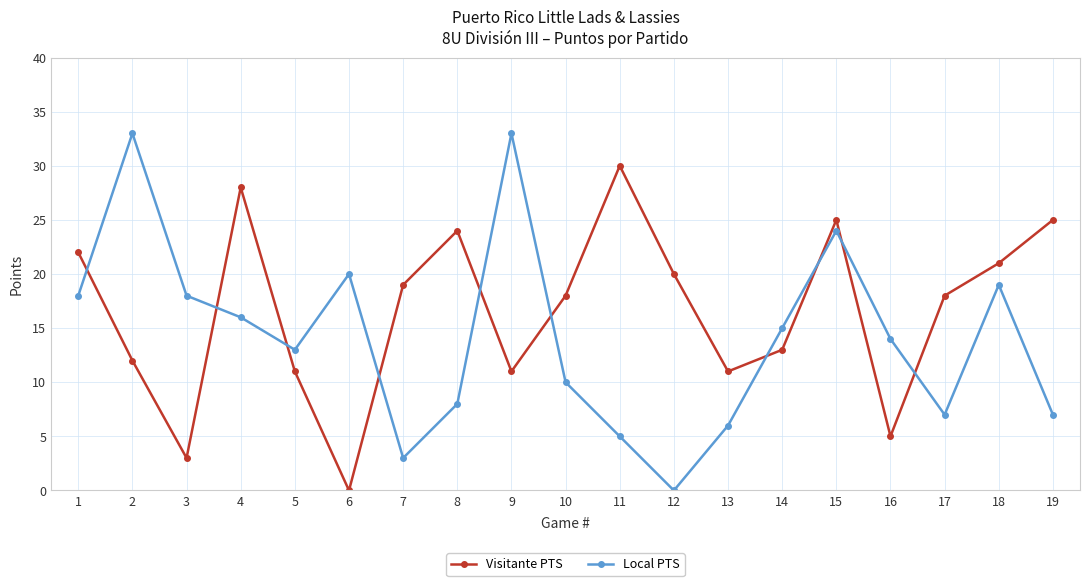

Reading left to right, extract all data points from this chart.

Visitante PTS: 1=22	2=12	3=3	4=28	5=11	6=0	7=19	8=24	9=11	10=18	11=30	12=20	13=11	14=13	15=25	16=5	17=18	18=21	19=25
Local PTS: 1=18	2=33	3=18	4=16	5=13	6=20	7=3	8=8	9=33	10=10	11=5	12=0	13=6	14=15	15=24	16=14	17=7	18=19	19=7